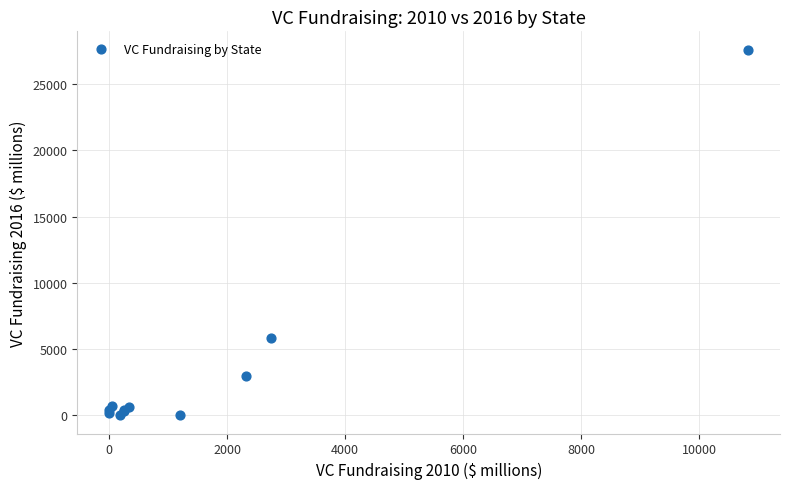

What Y value in the scatter plot is closest to 13802?

5825.7